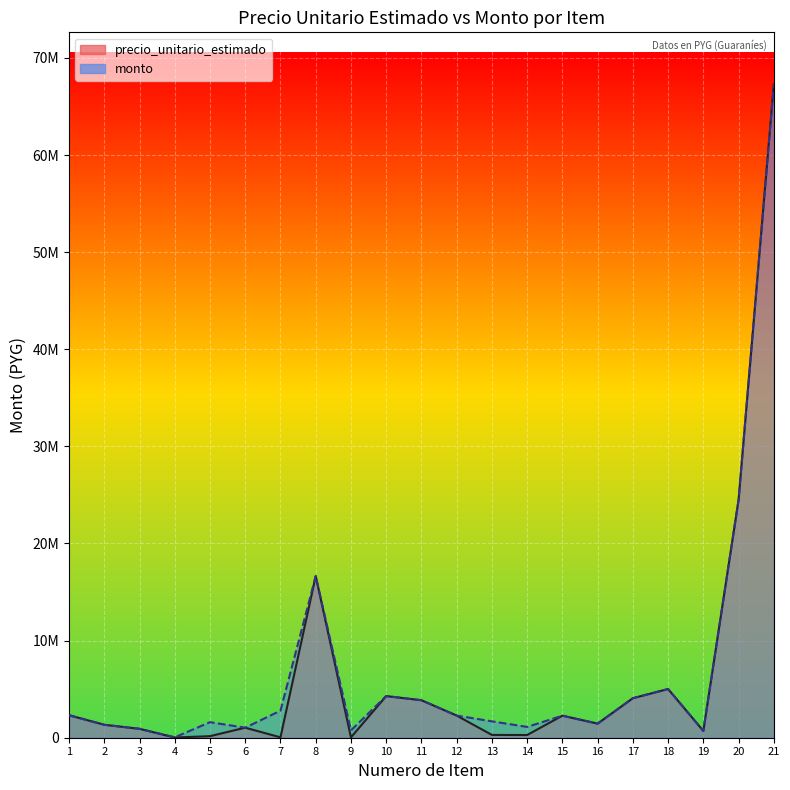

At which label does precio_unitario_estimado (line) first exceed 1451875?

1